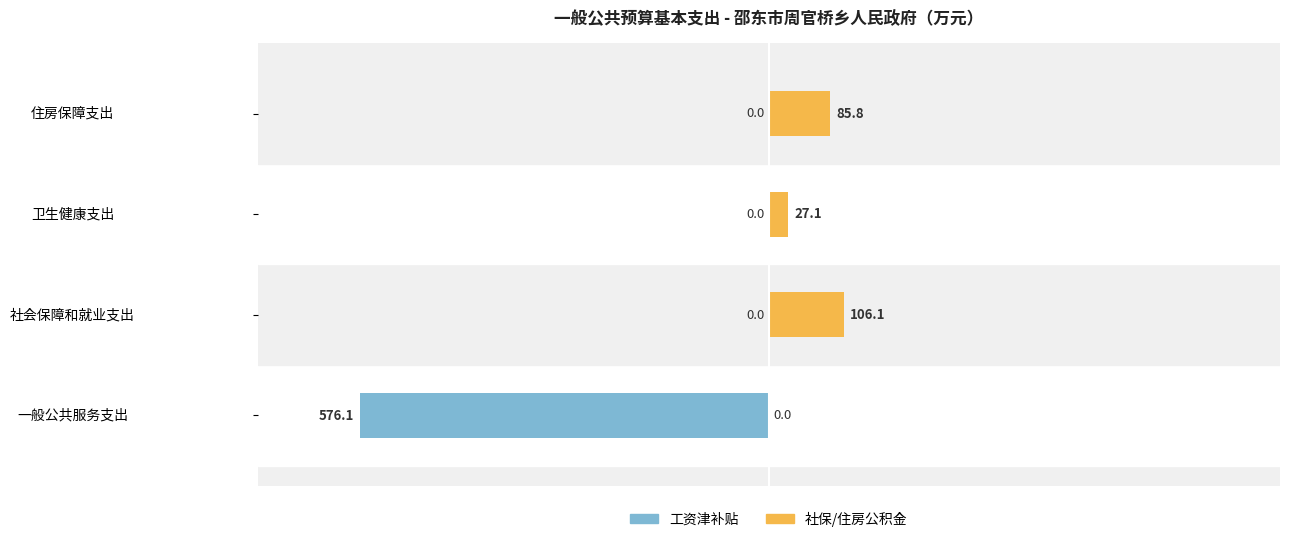

How many values in the 工资津补贴 series are below 0?

1